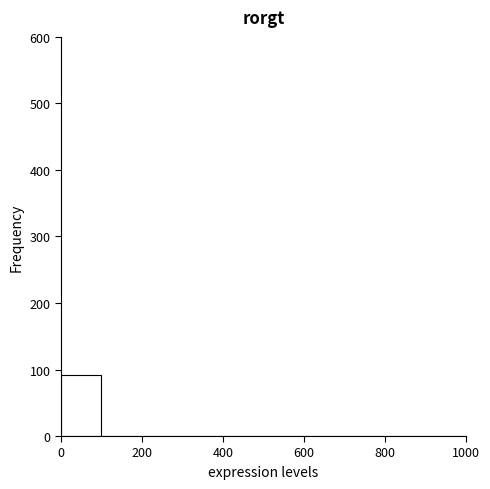

How tall is the bar that spans 0 to 100 on the x-axis? The values are not printed on the chart, so give them approximately, as read against the axis.

90